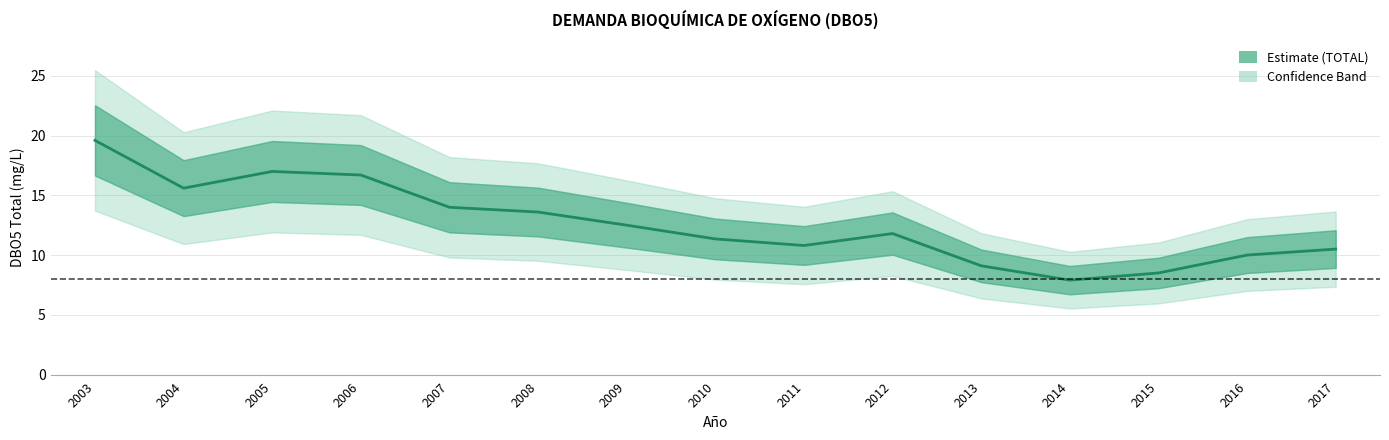

Reading right to left, transcribe all the data shown in this chart.

10.5	10.0	8.5	7.9	9.1	11.8	10.8	11.3	12.5	13.6	14.0	16.7	17.0	15.6	19.6